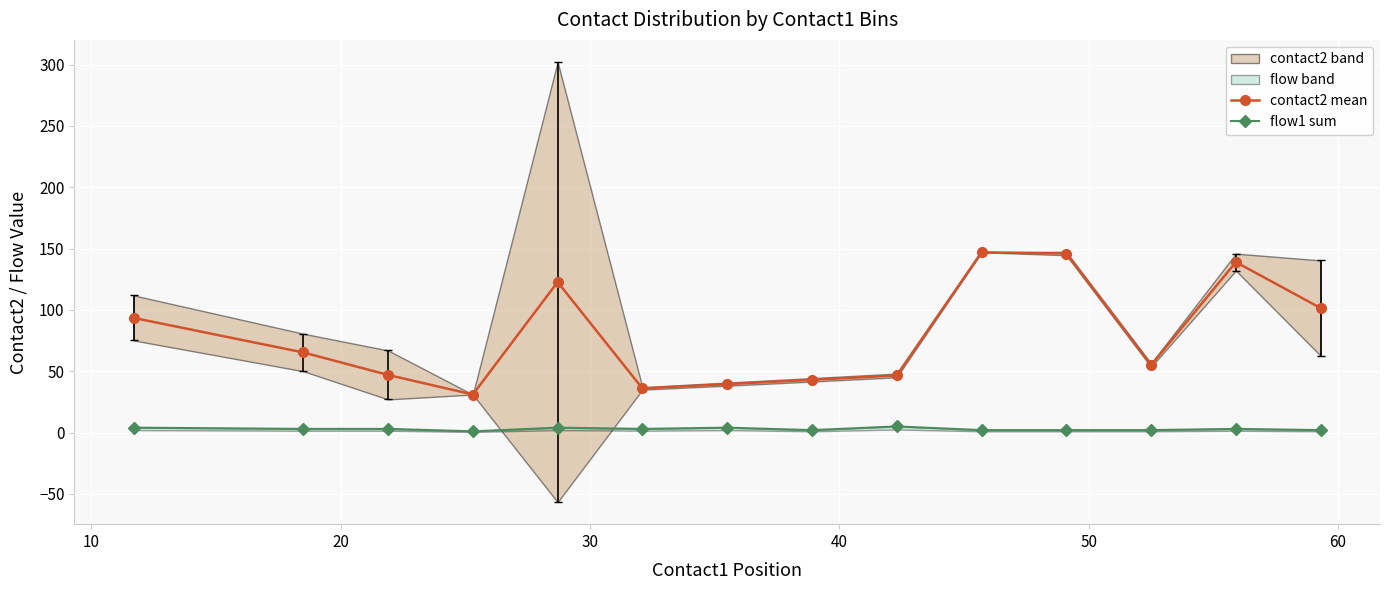

True or false: flow1 sum and contact2 mean cross at least once.

False